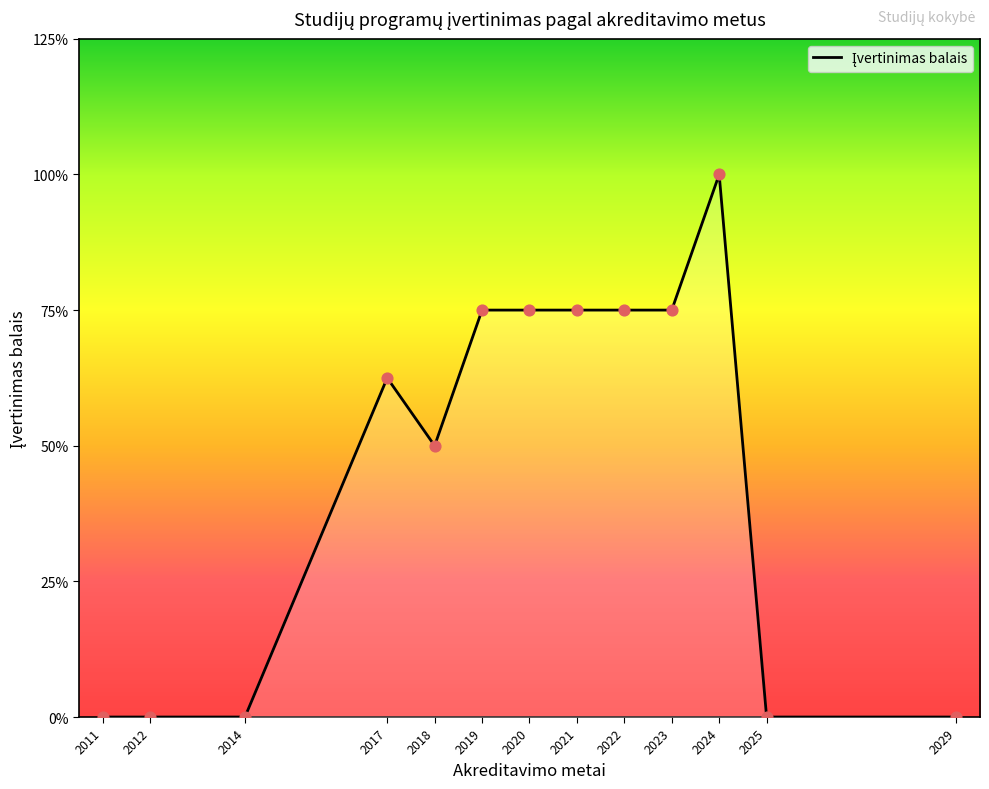

Which has a higher value, 2029 or 2023?

2023